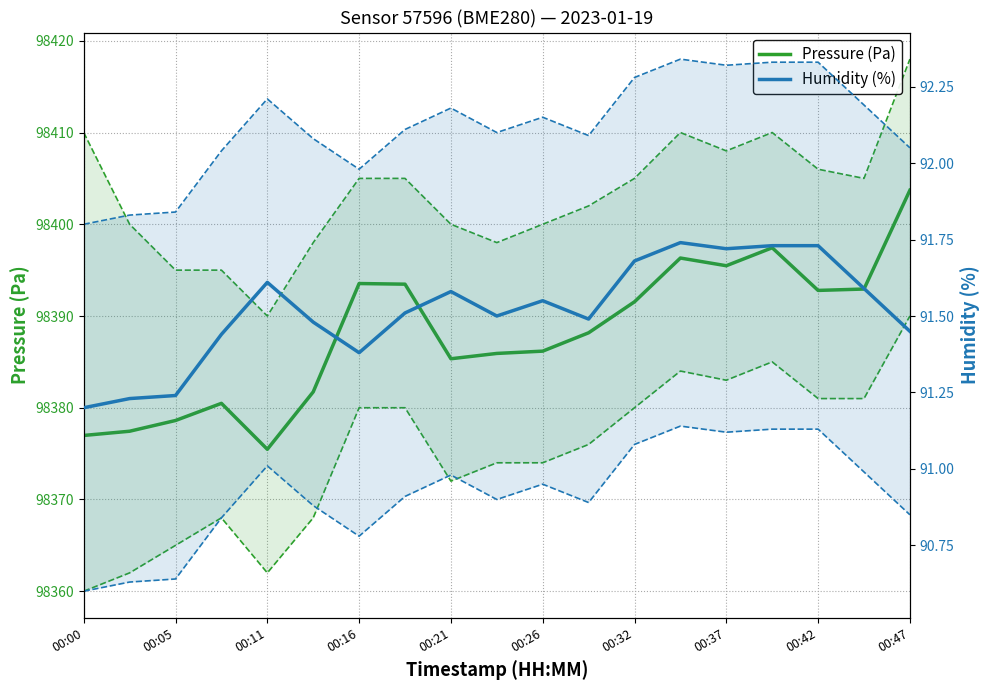

True or false: Humidity (%) and Pressure (Pa) intersect in this chart.

False